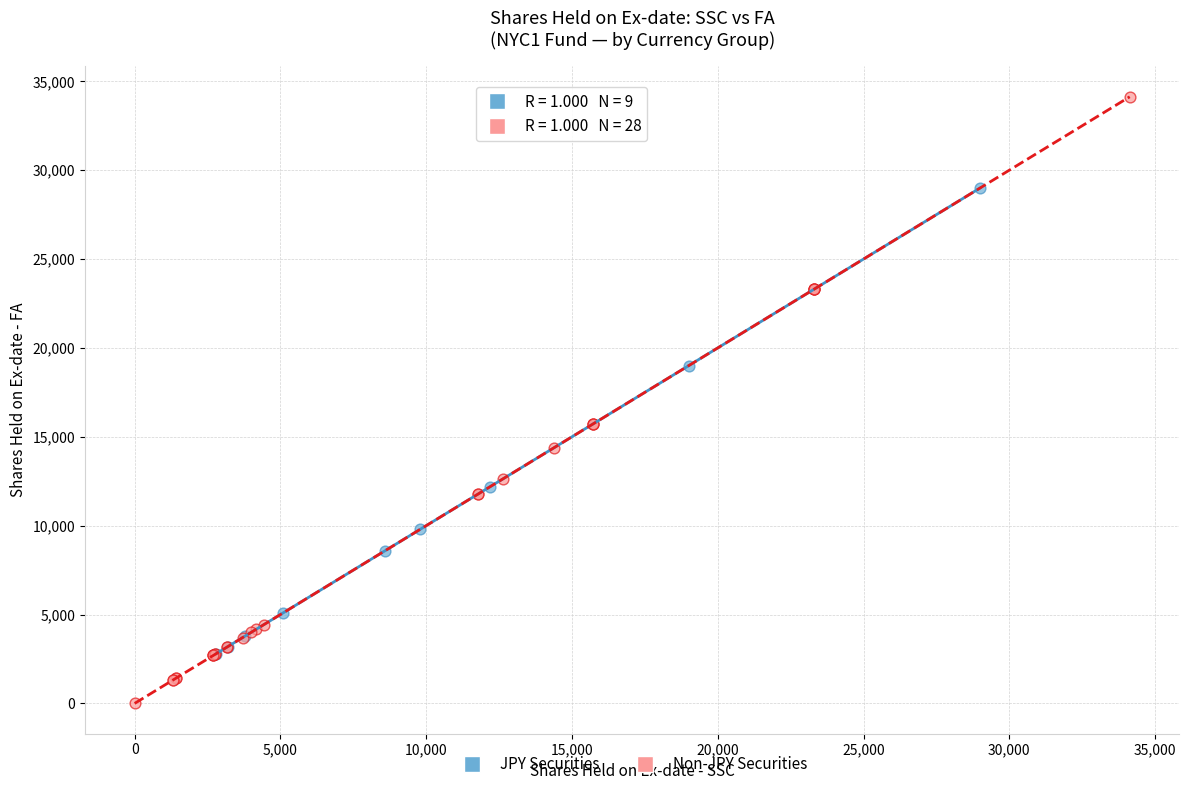

Which series contains the highest Y value?

Non-JPY Securities